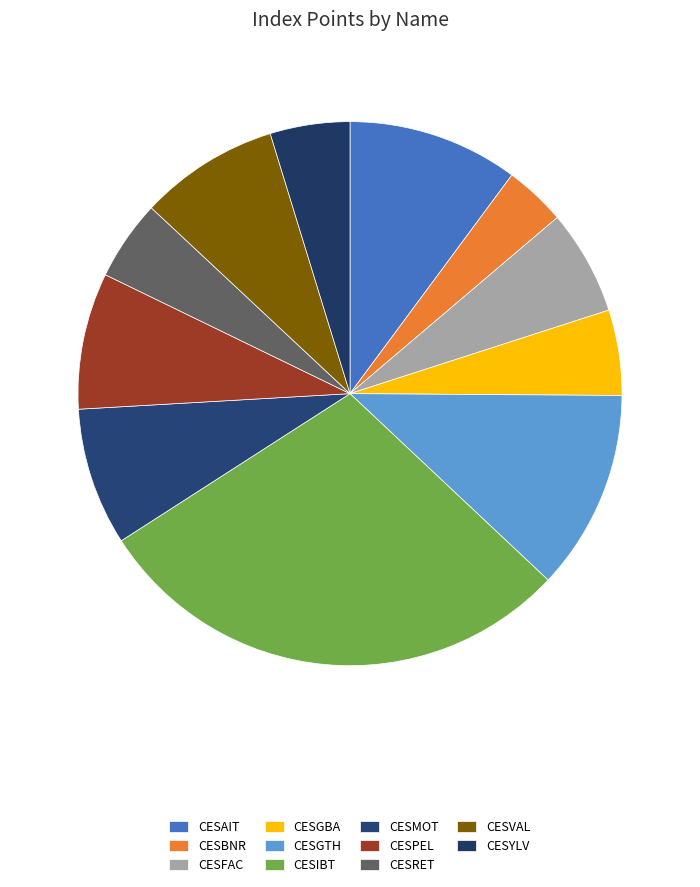

Which slice is the largest?

CESIBT